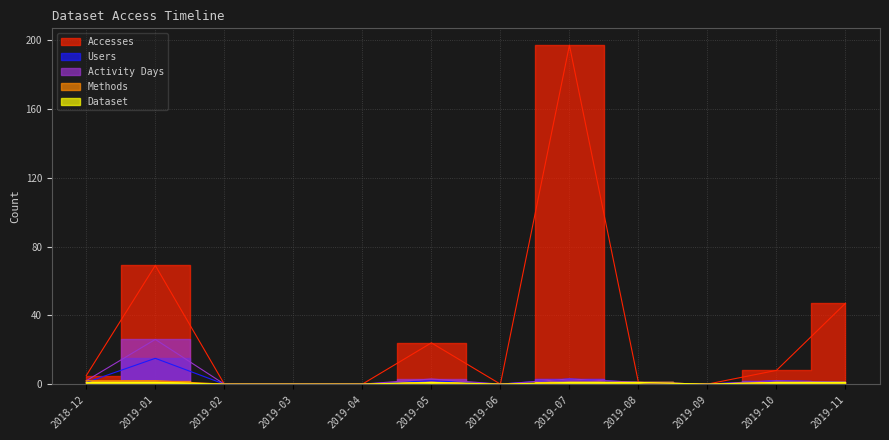

Reading left to right, what are all the values shown in this chart?

Accesses: 5	69	0	0	0	24	0	197	1	0	8	47
Users: 1	15	0	0	0	2	0	3	1	0	2	1
Methods: 2	2	0	0	0	1	0	1	1	0	1	1
Dataset: 1	1	0	0	0	1	0	1	1	0	1	1
Activity Days: 2	26	0	0	0	3	0	3	1	0	2	1